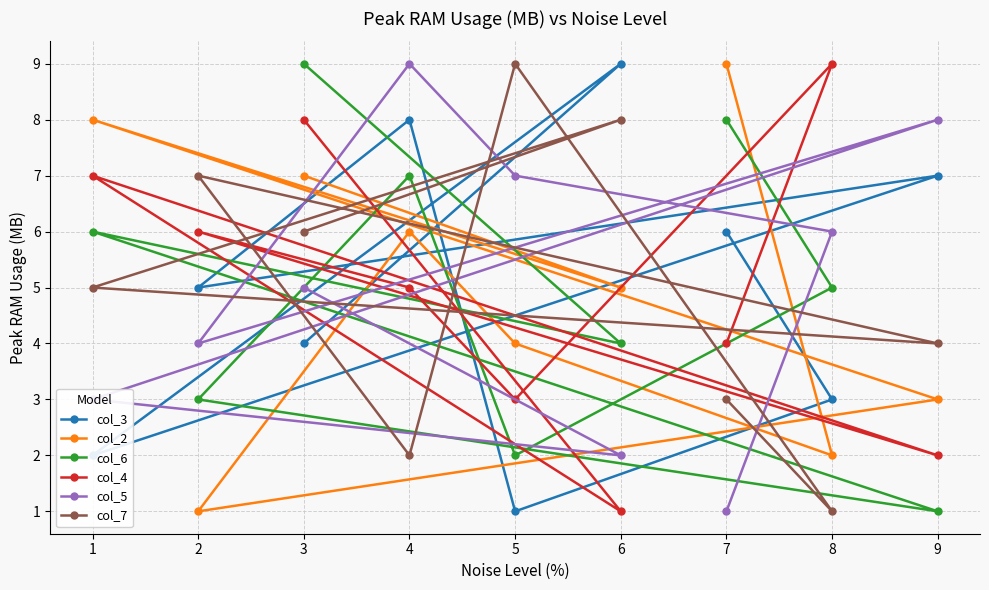

How many interior local peaks does the col_4 series have?

3